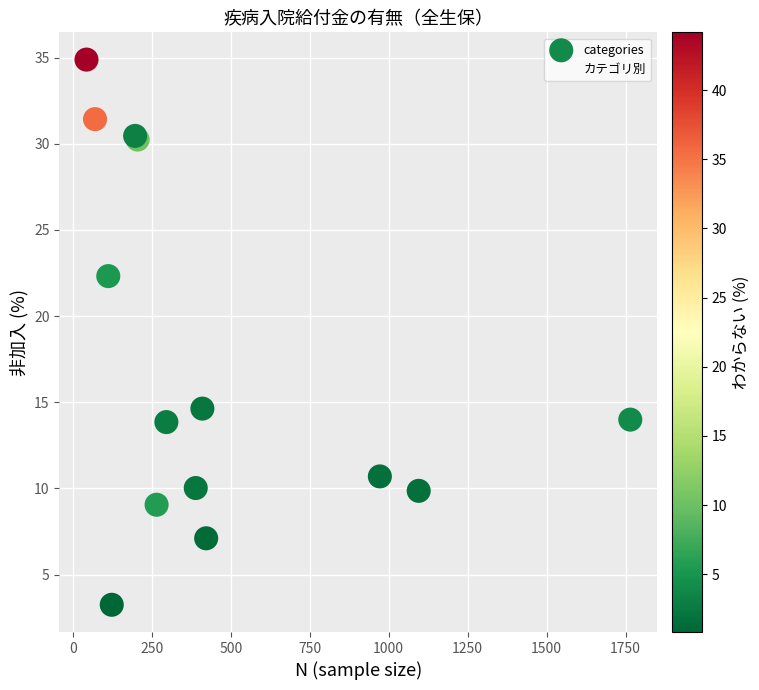

What Y value in the scatter plot is closest to 19?

22.3